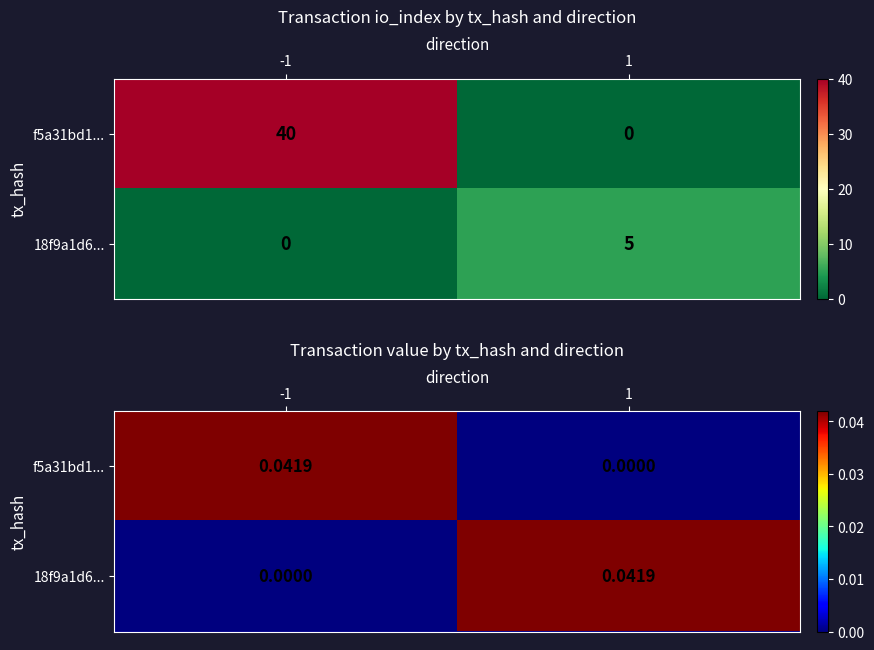

How many data points does each series have?

2